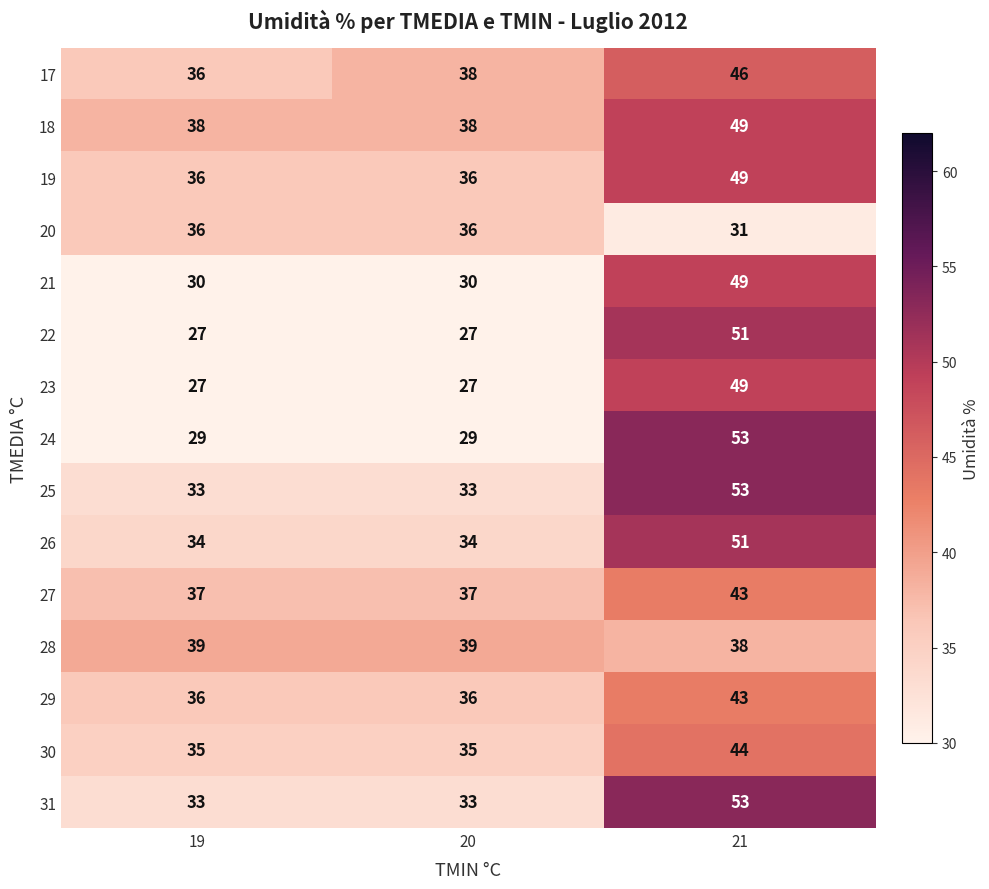

True or false: 19 has a value of 23 at 20.

False